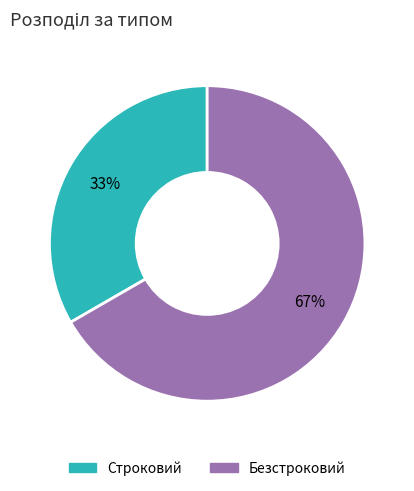

Between Строковий and Безстроковий, which is larger?

Безстроковий